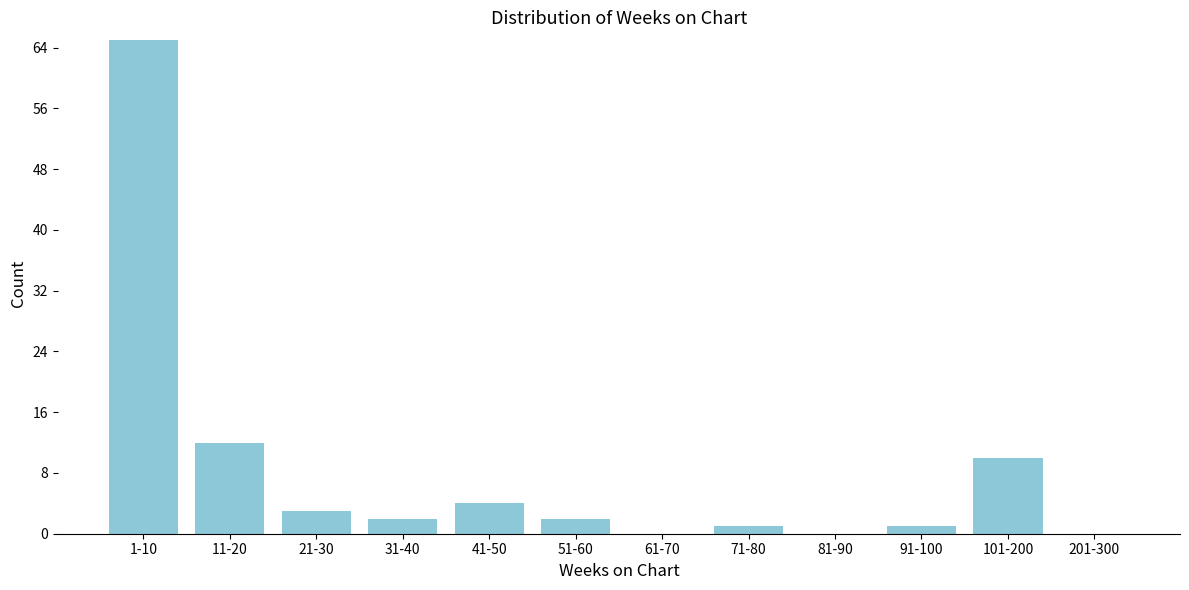

Reading left to right, what are all the values shown in this chart?

1-10=65	11-20=12	21-30=3	31-40=2	41-50=4	51-60=2	61-70=0	71-80=1	81-90=0	91-100=1	101-200=10	201-300=0